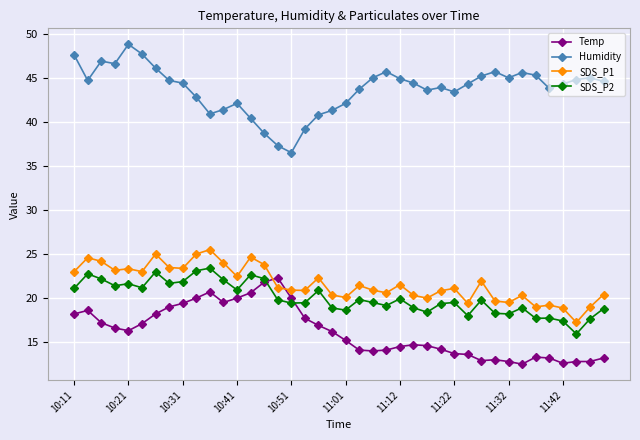

What is the value of the Temp point at the 29th from the left?

13.7